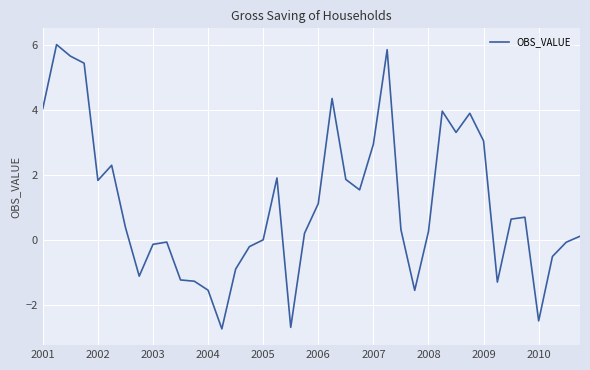

What is the maximum value shown in the chart?

6.0